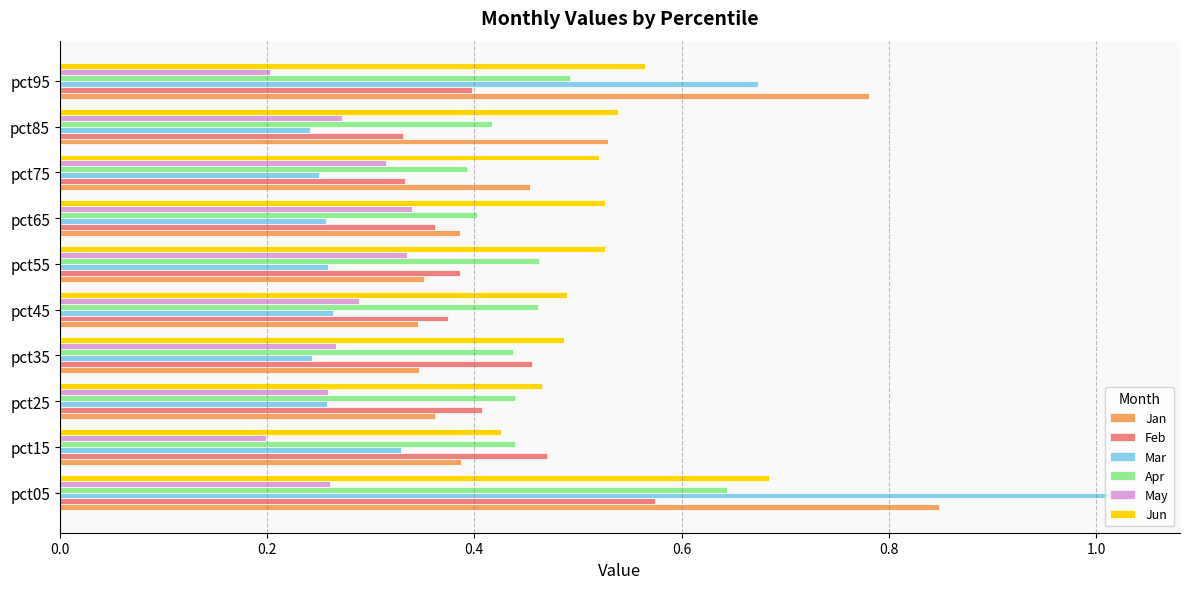

The Feb series shows 0.2 at pct45. True or false?

False